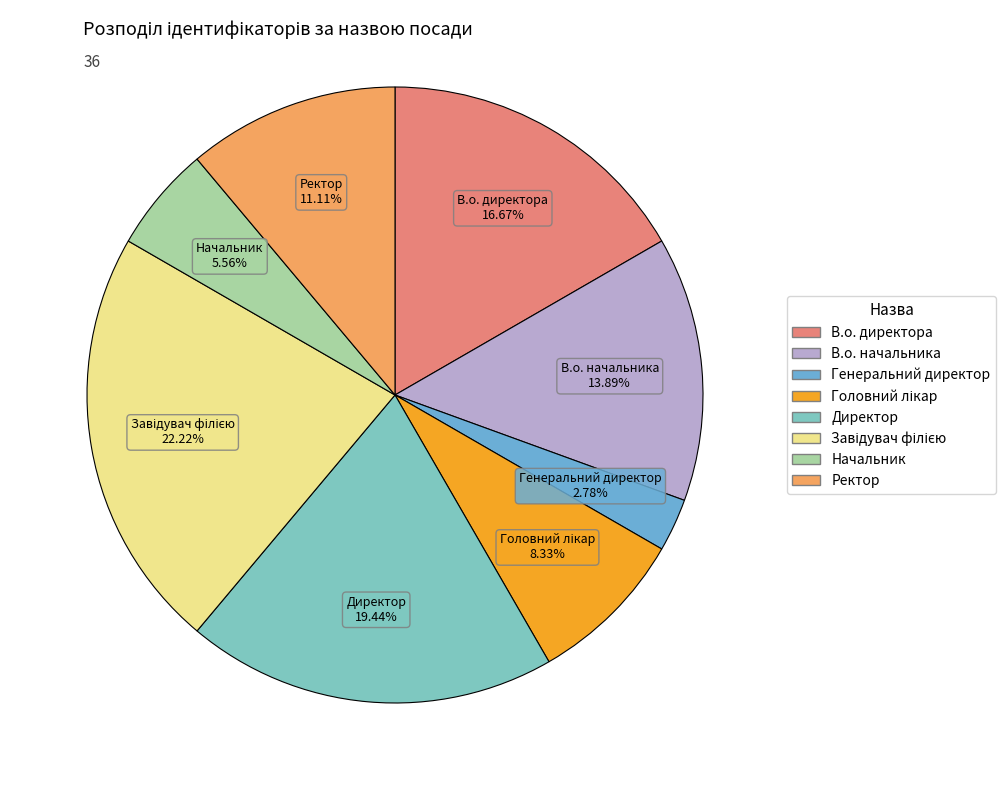

Is there any slice that represents more than half of the pie?

No